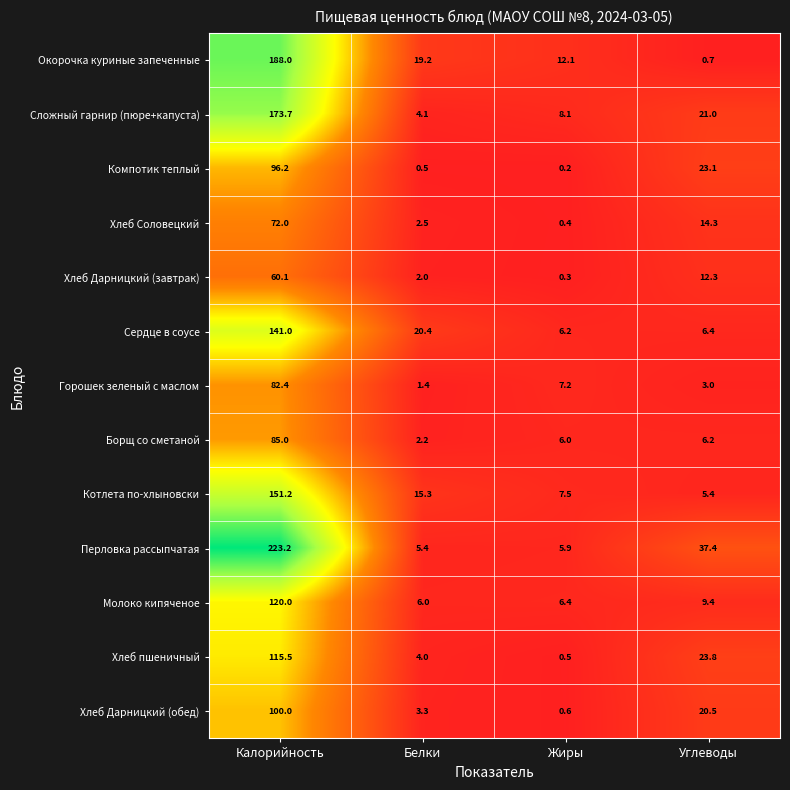

What is the sum of the Хлеб Дарницкий (завтрак) values at Белки and Углеводы?

14.3